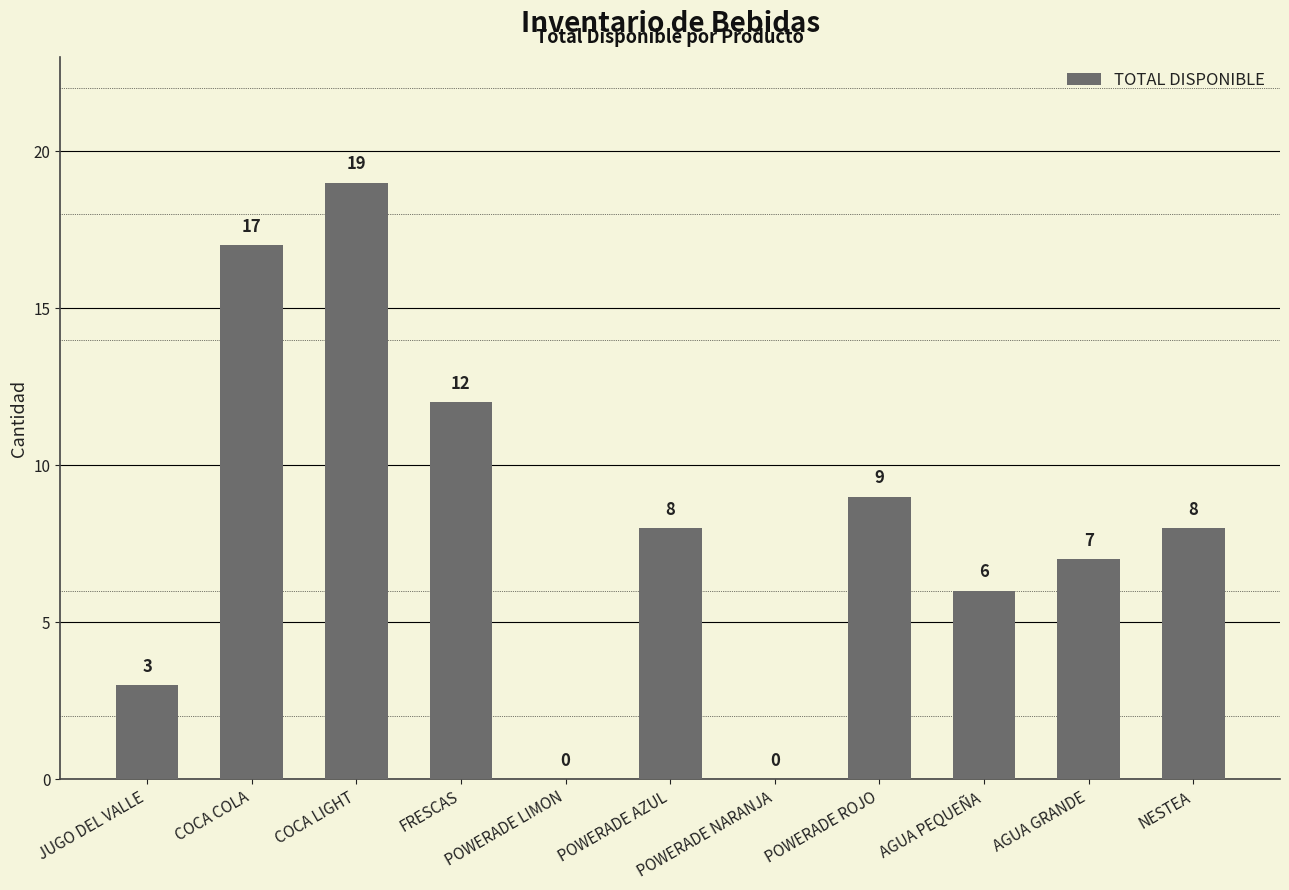

True or false: the data shows 11 at AGUA PEQUEÑA.

False